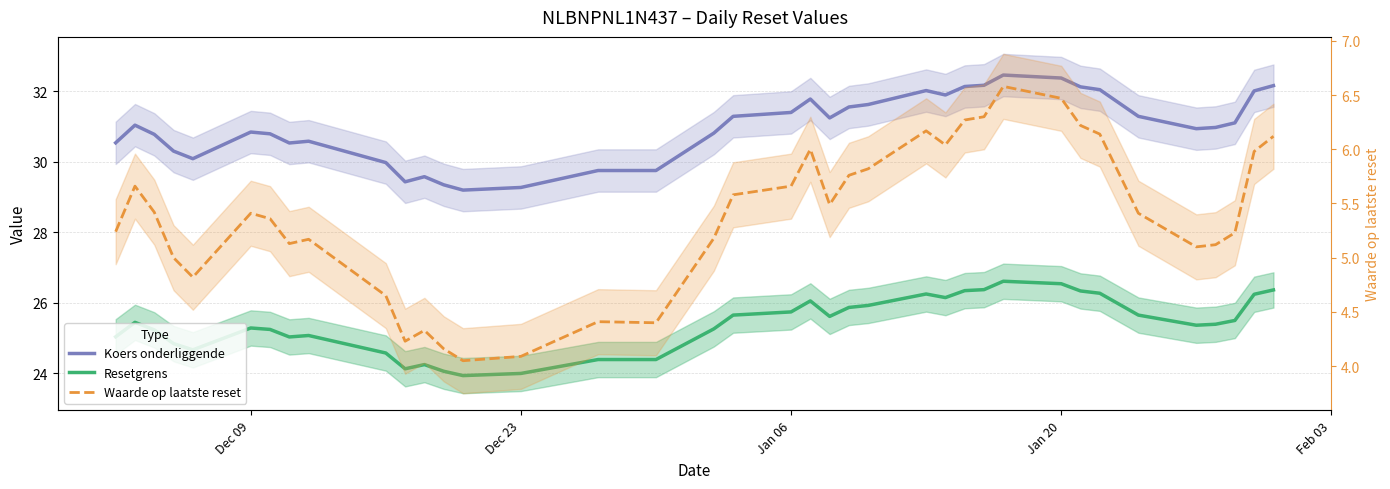

What position from the left is Feb 03?

5